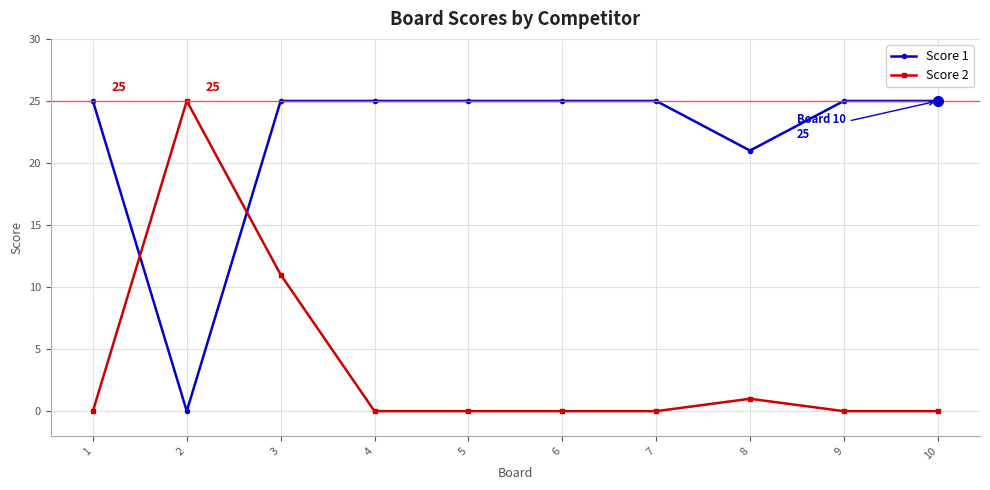

What is the highest value of the Score 2 series?

25